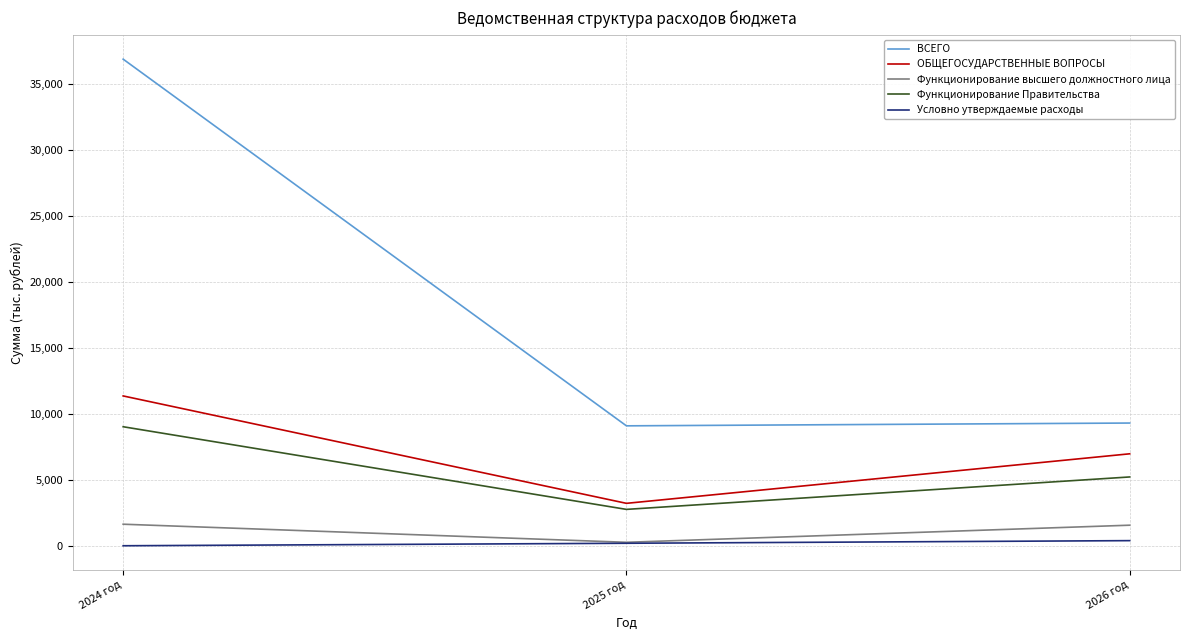

What is the total value across all series at 2026 год?

23446.5